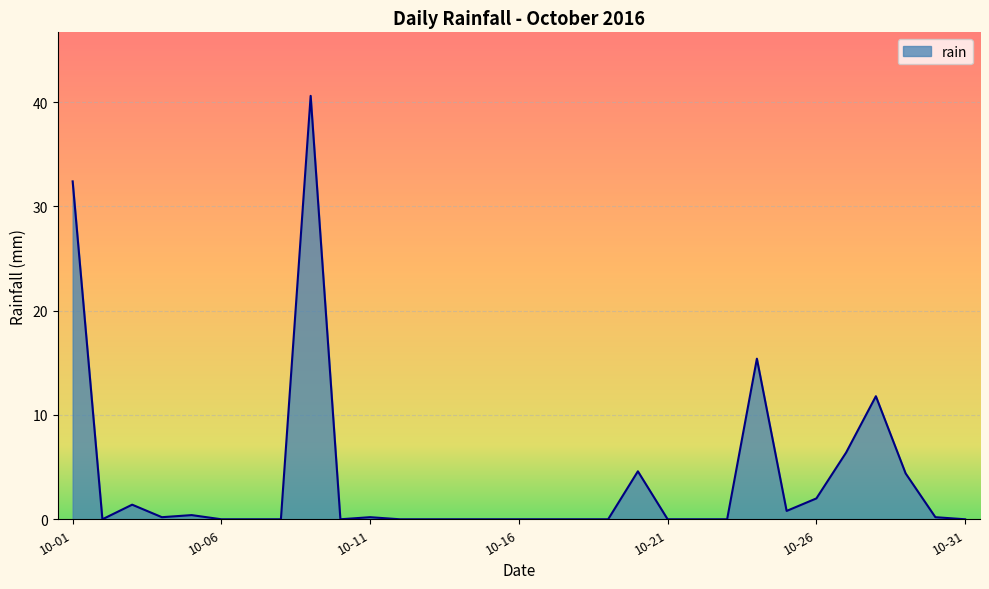

What is the maximum value shown in the chart?

40.6